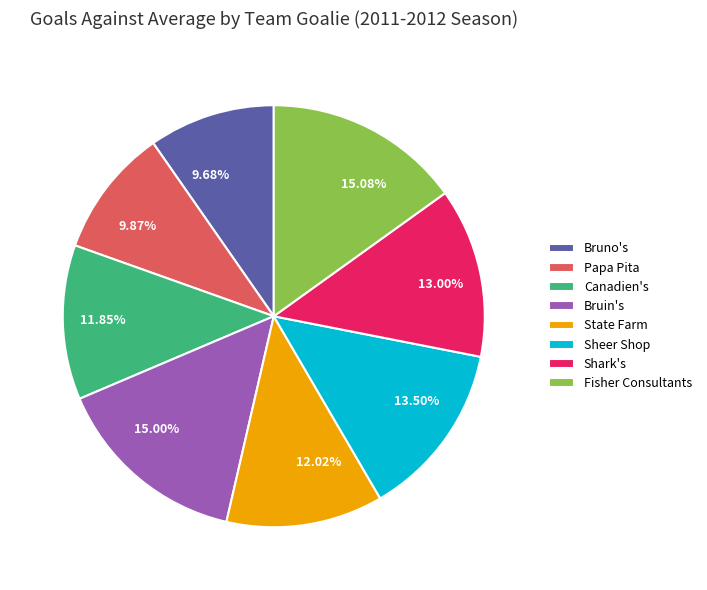

Is the sum of Bruin's and Canadien's greater than half?

No